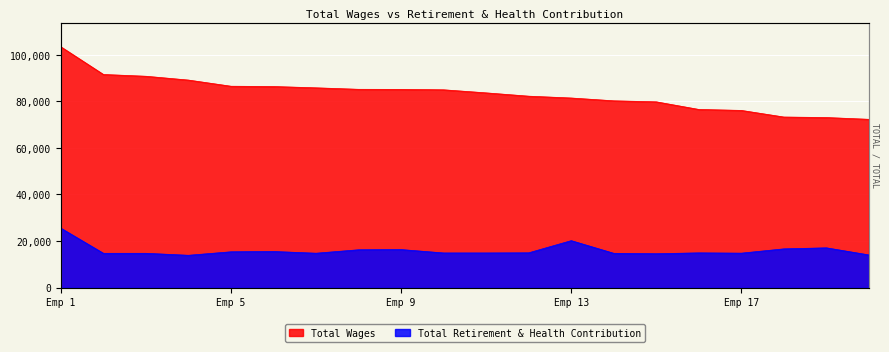

What is the value of the Total Wages point at the 4th from the left?

89165